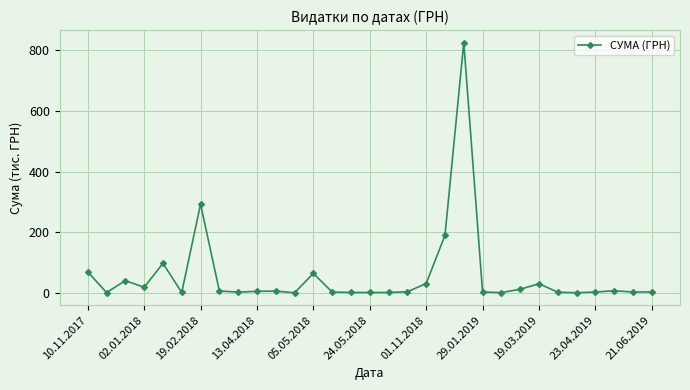

Does the chart display data point markers on the line(s)?

Yes